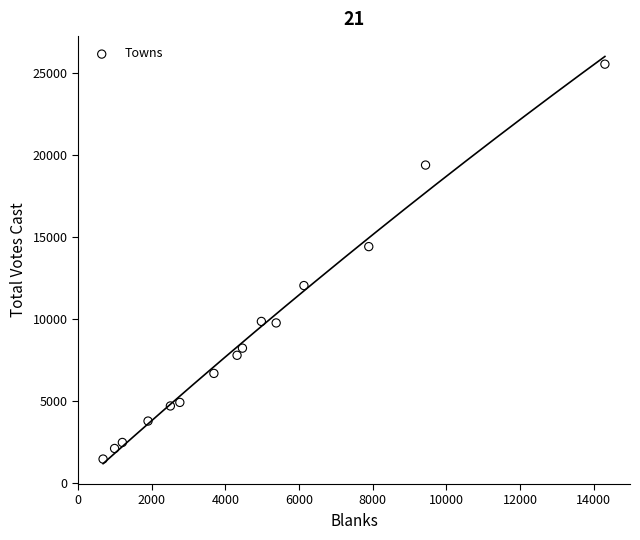

What is the range of X values (max minus min)?

13629